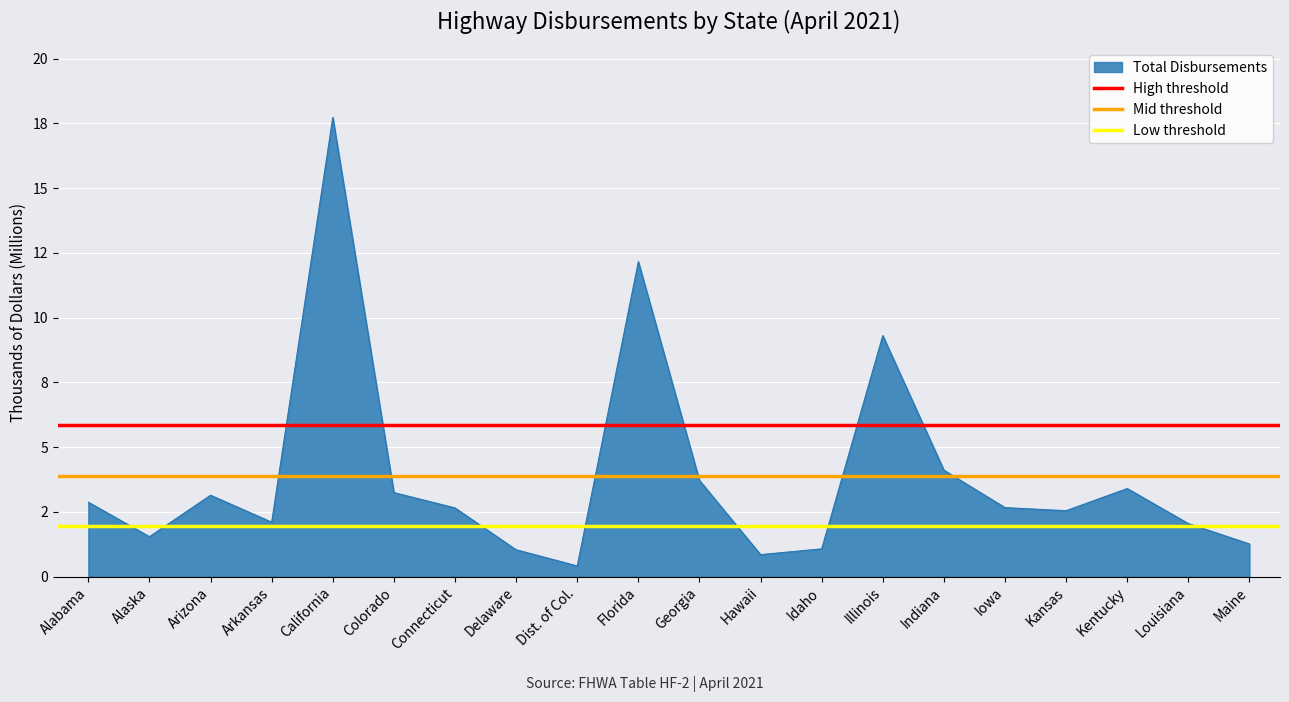

What is the approximate value of High threshold at Alabama?

5.8